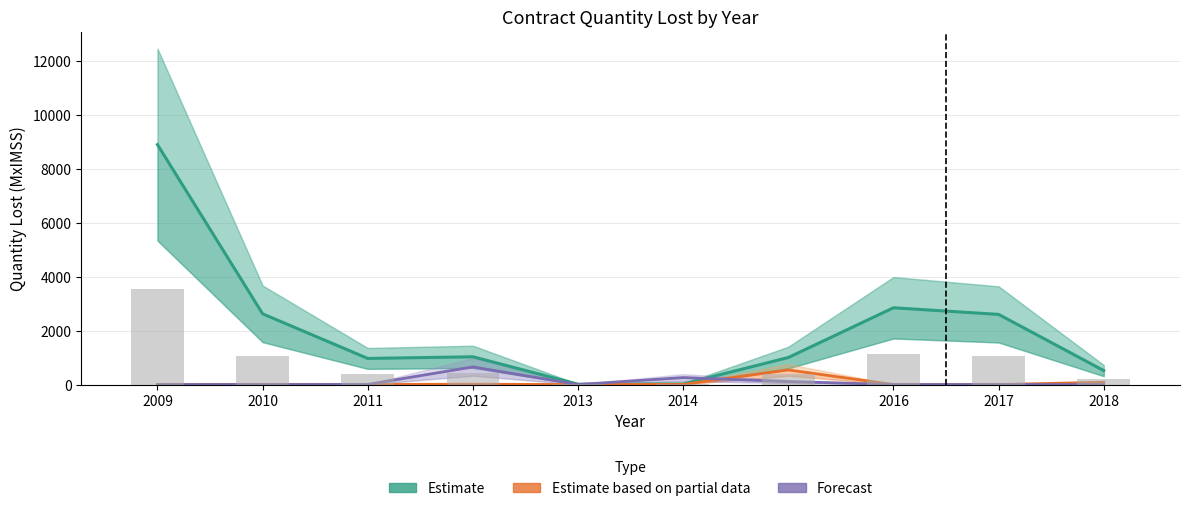

Which series has the largest total across all categories?

Estimate